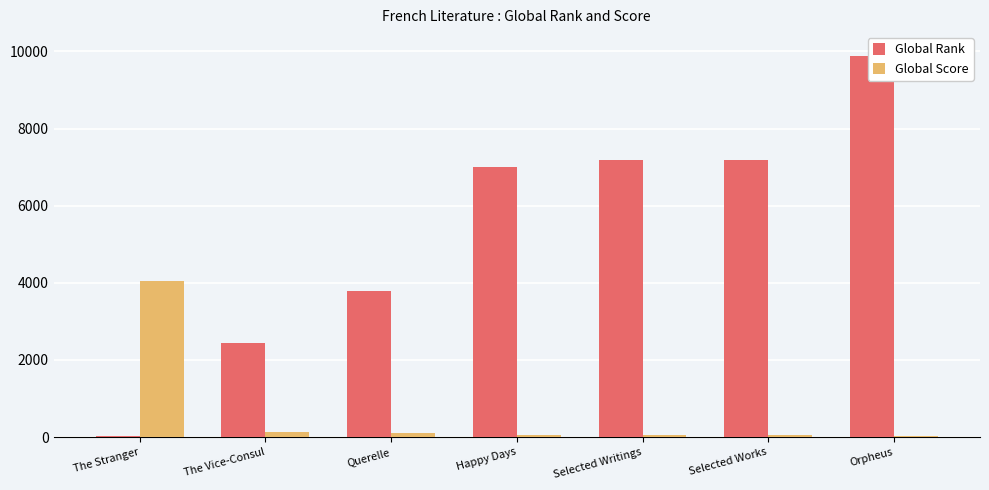

What is the label of the 2nd bar from the left?

The Vice-Consul